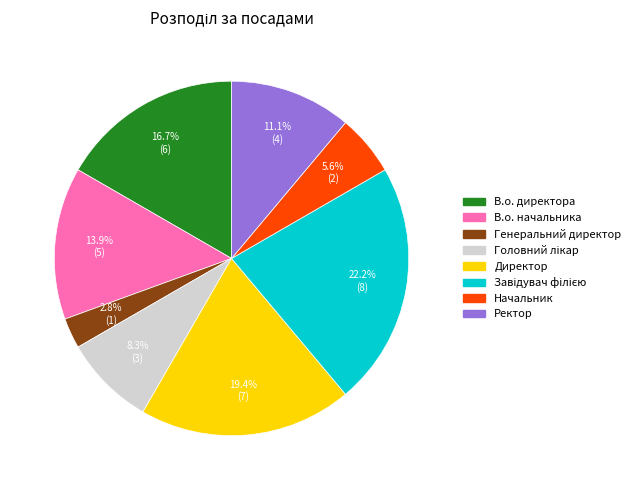

To the nearest percent, what is the average slice percentage?

12%